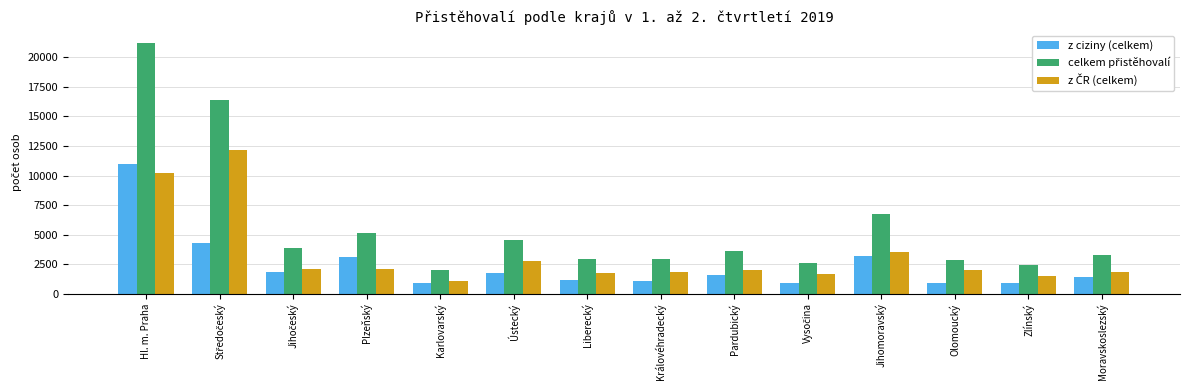

Are the bars horizontal?

No